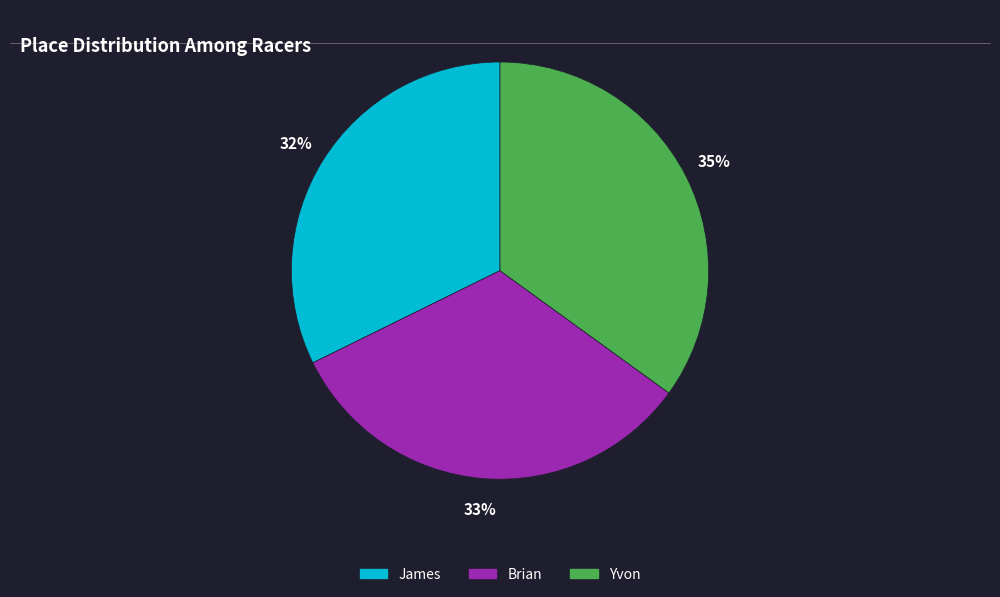

Combined, do Brian and Yvon account for over 50%?

Yes